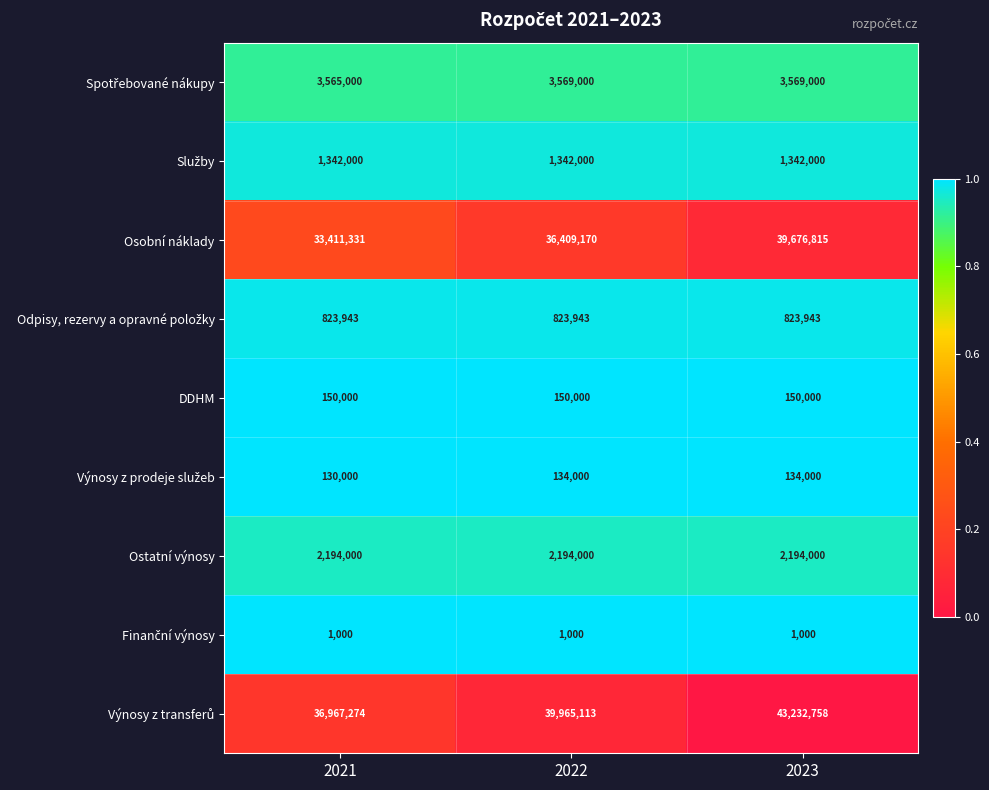

What is the spread (max minus min) of values at 2023?

43231758